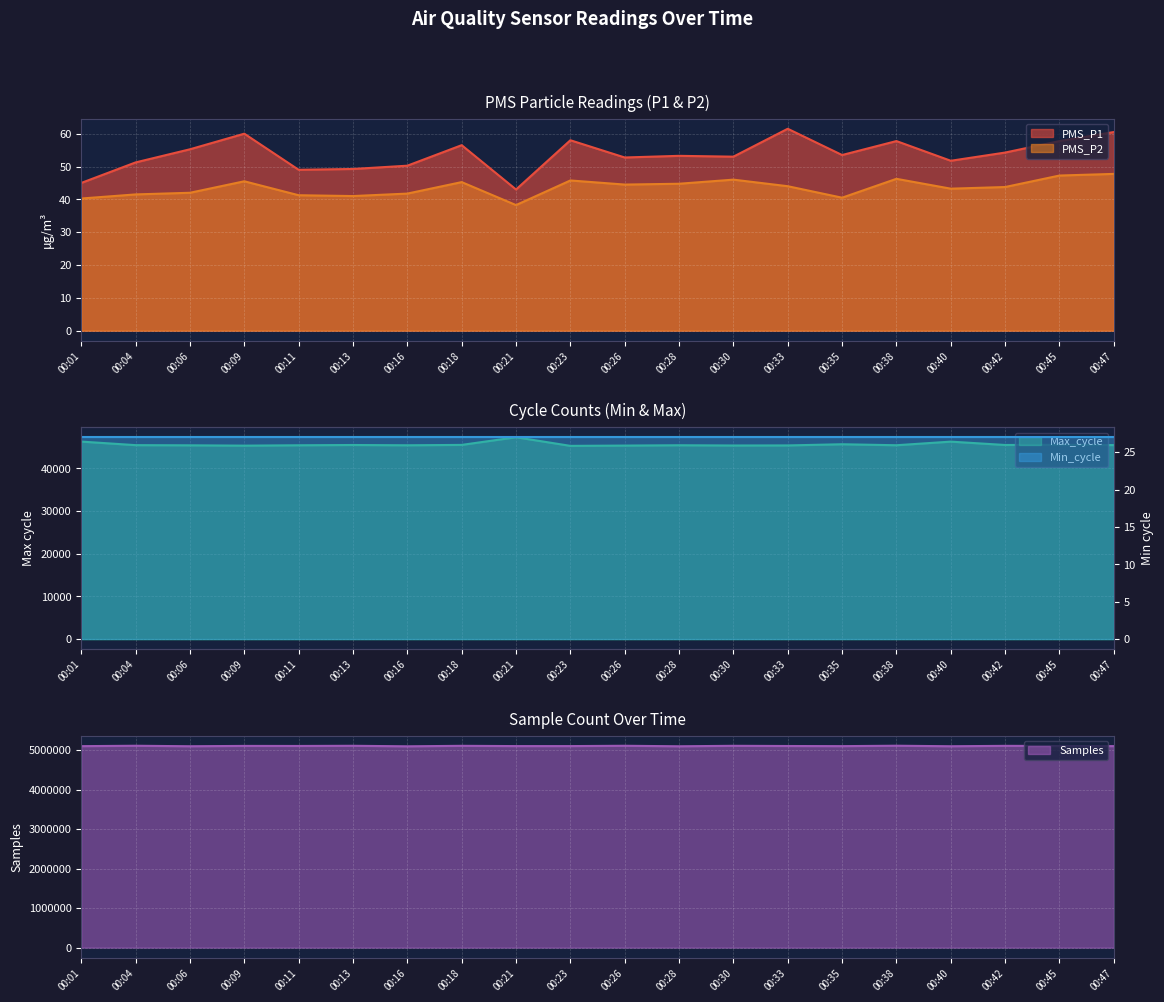

Between 00:30 and 00:42, which series saw the biggest shift?

Samples